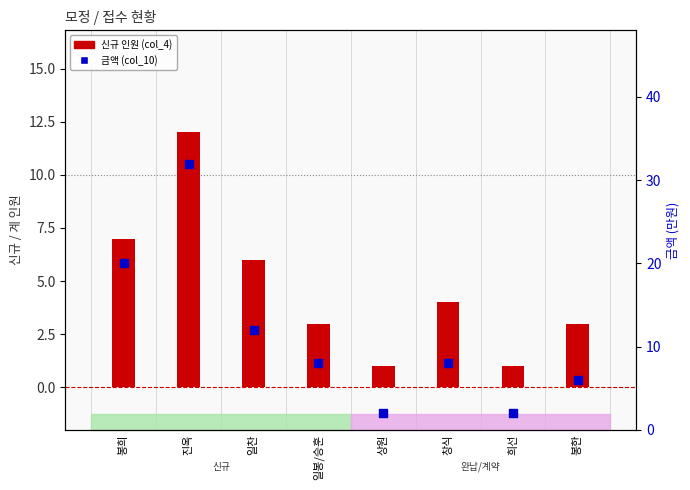

Which series reaches the maximum Y coordinate?

금액 (col_10)